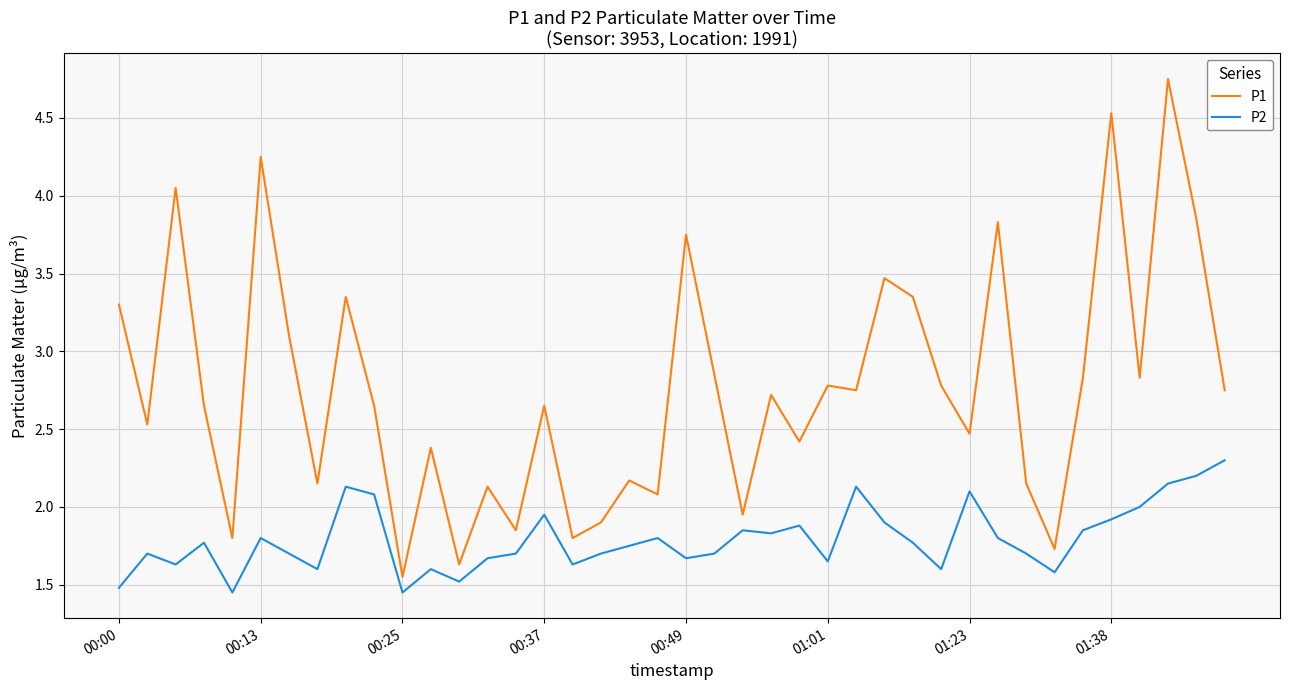

List the series in order of their peak value, highest first.

P1, P2